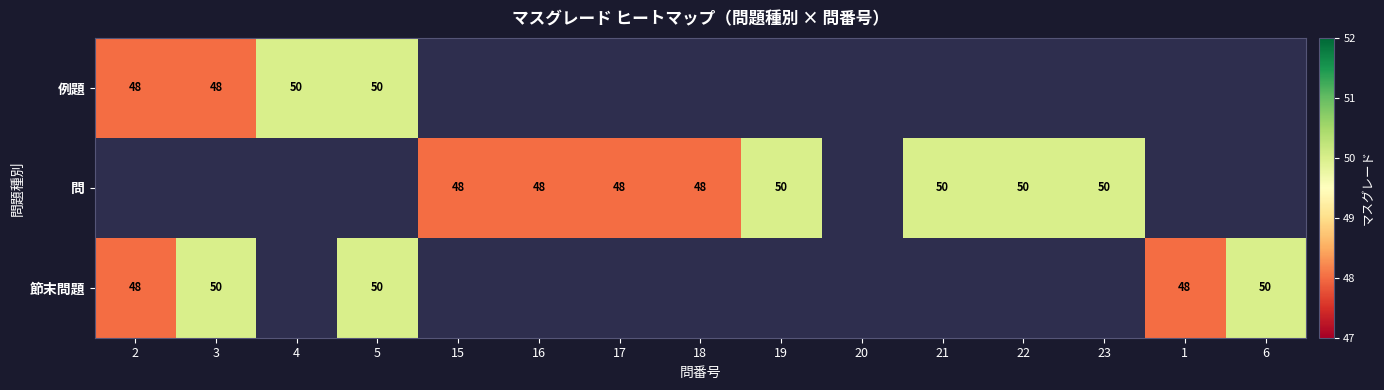

True or false: 例題 has a value of 66 at 5.

False